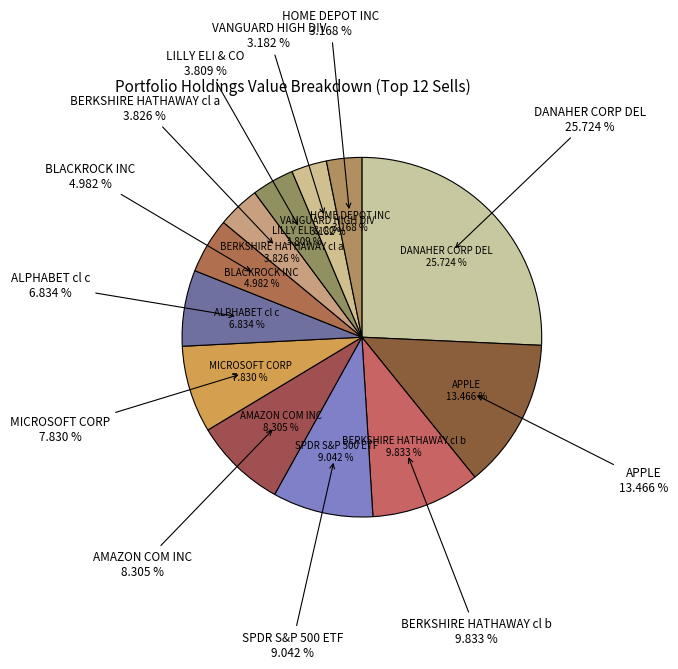

To the nearest percent, what portion does BERKSHIRE HATHAWAY cl b represent?

10%